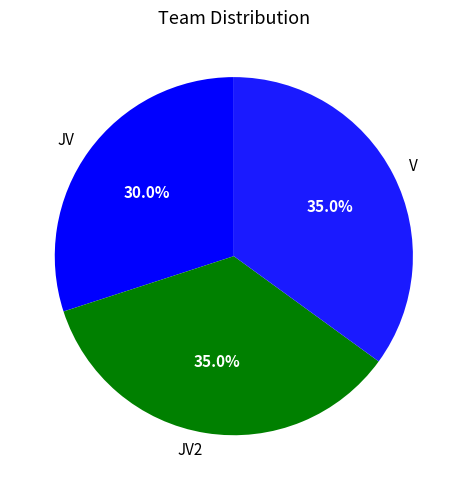

Does JV account for over 50% of the chart?

No